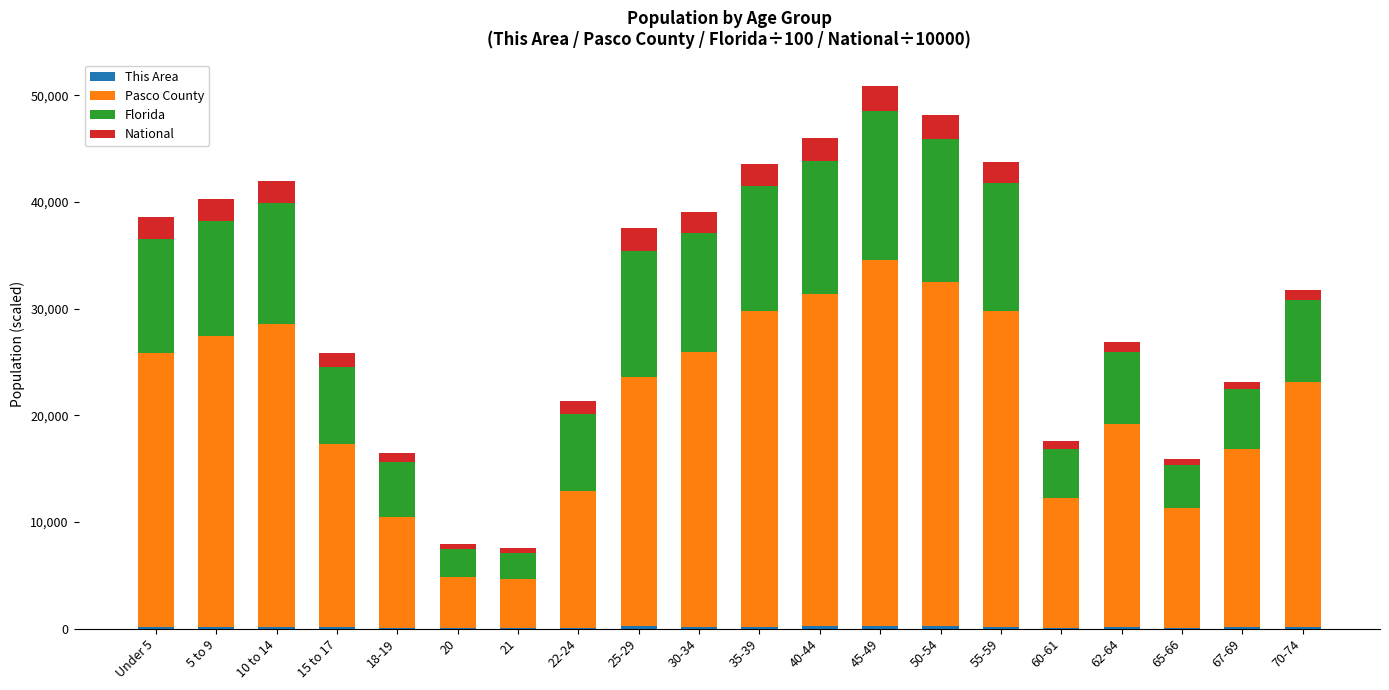

Which series has the largest total across all categories?

Pasco County